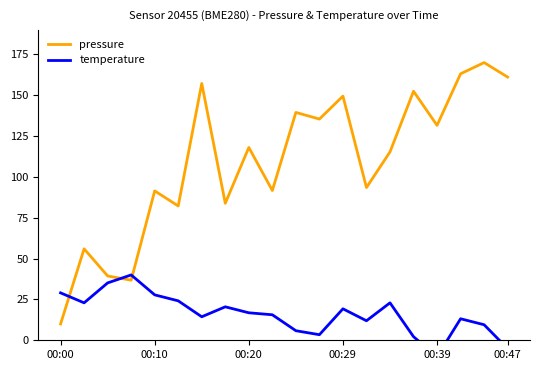

How many lines are shown in the chart?

2